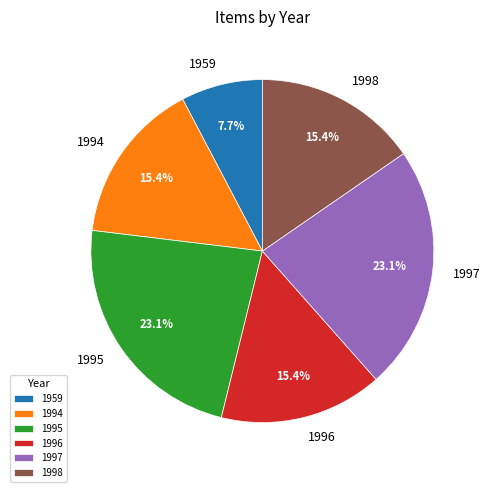

Does 1997 represent more than half of the total?

No